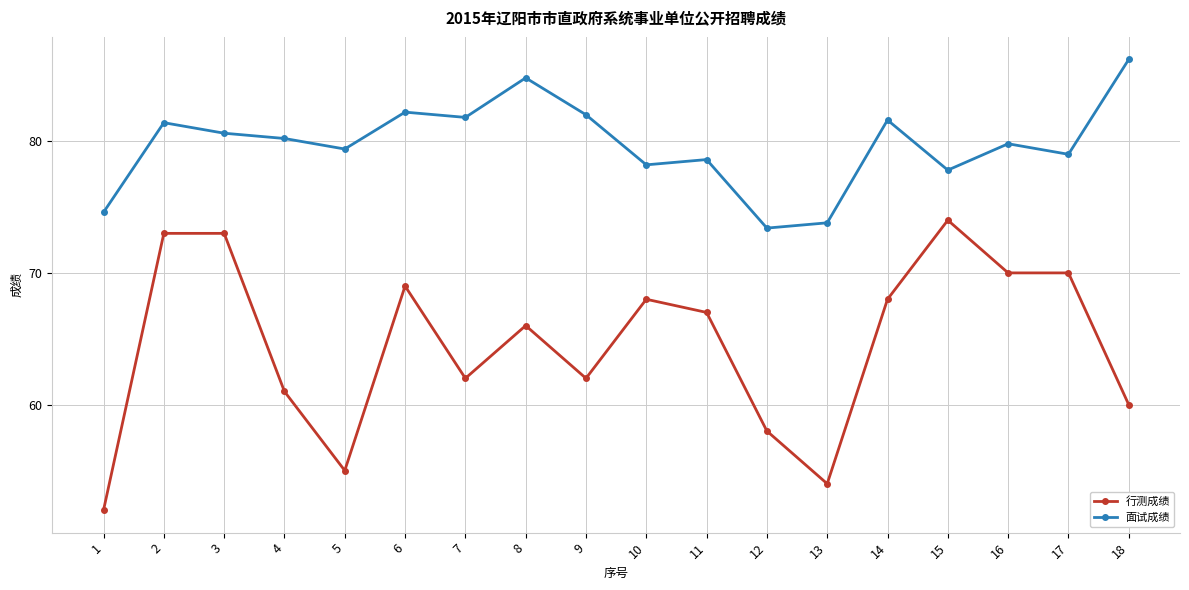

What is the value of the 面试成绩 point at the 12th from the left?

73.4